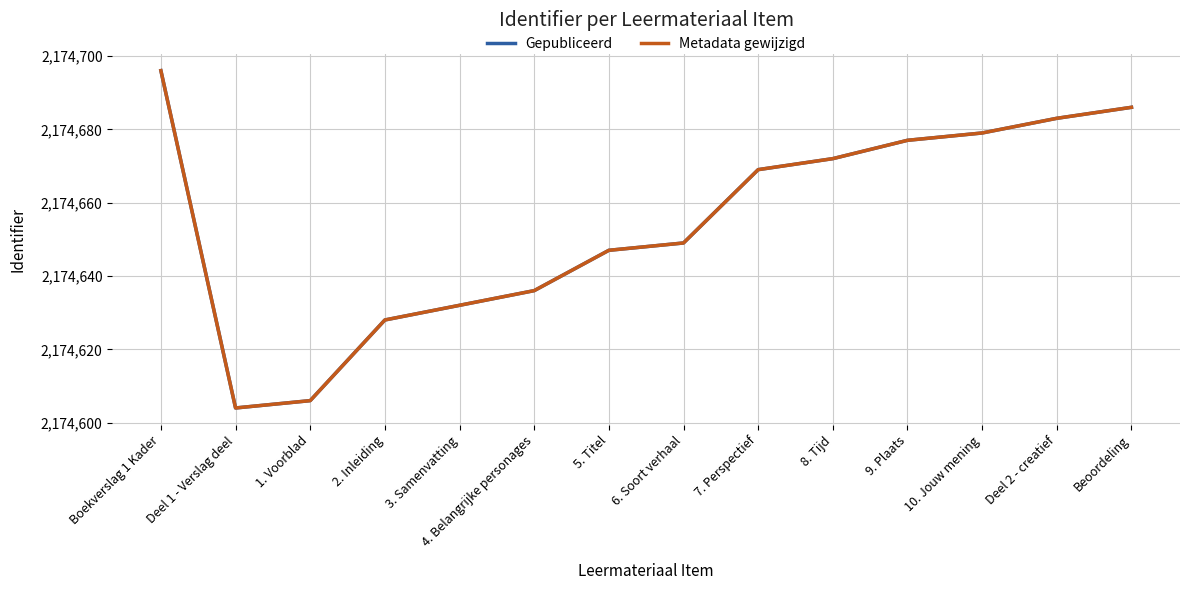

What value does the Gepubliceerd series have at 1. Voorblad?

2174606